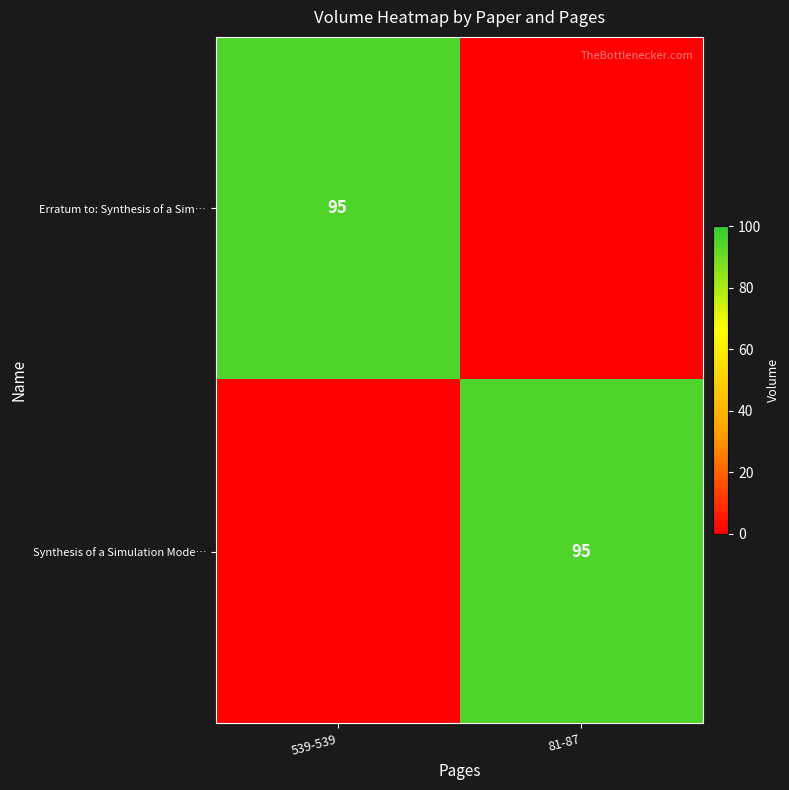

True or false: Erratum to: Synthesis of a Sim… has a value of 95 at 539-539.

True